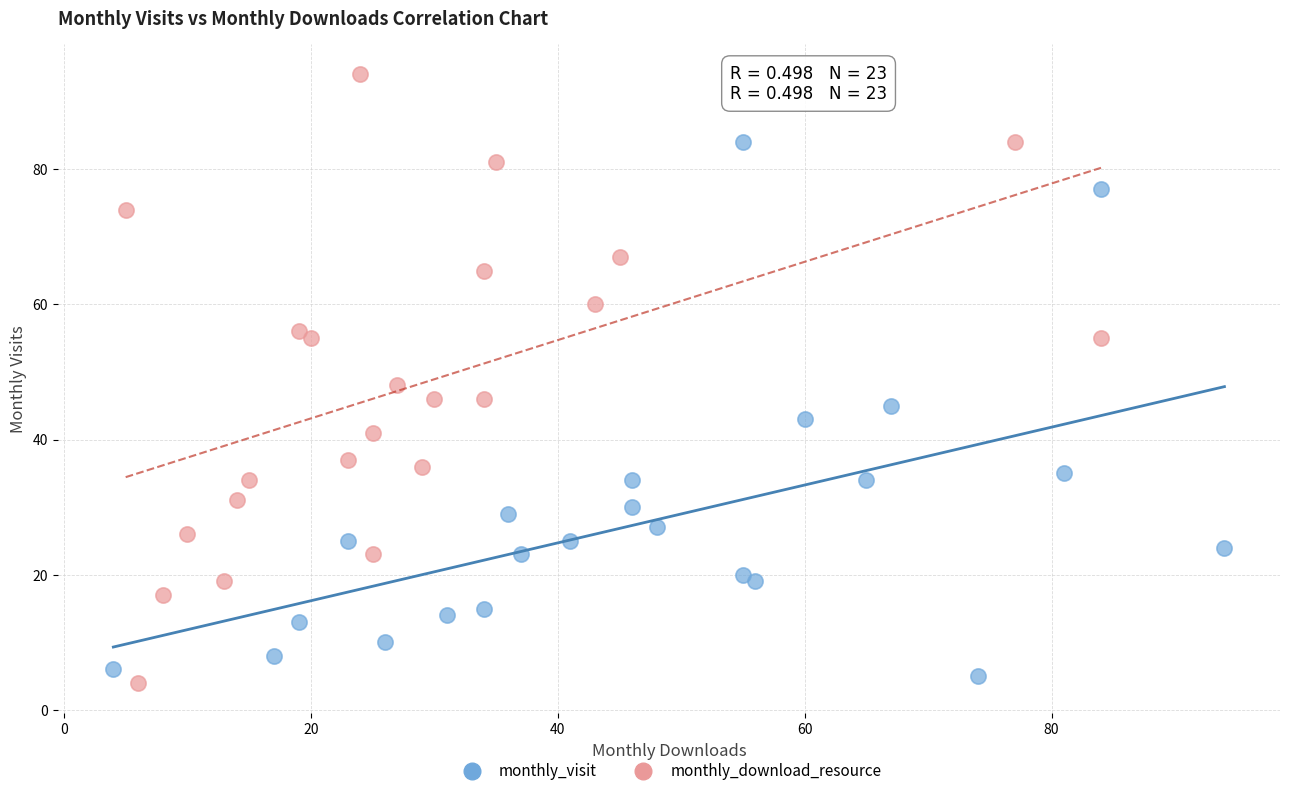

Which series contains the lowest Y value?

monthly_download_resource